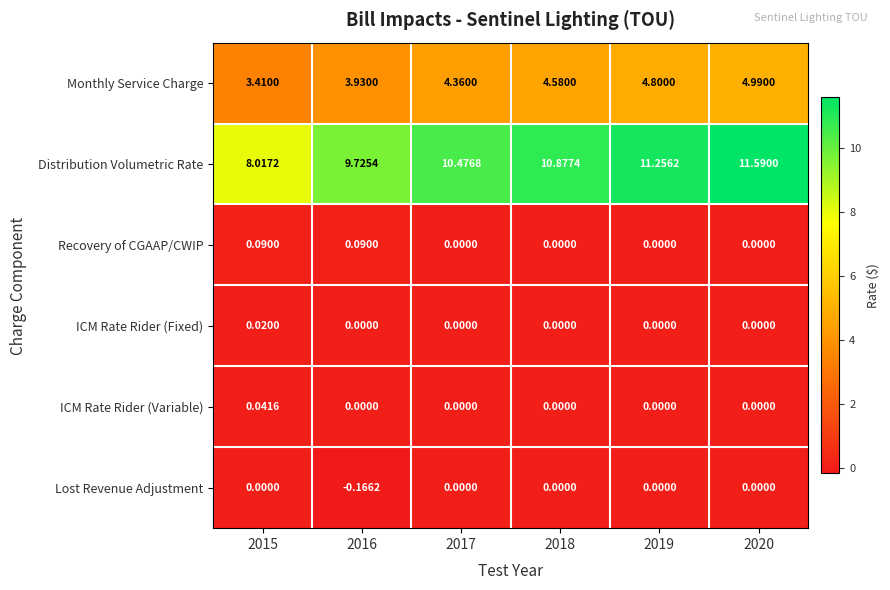

Count the number of data series in this chart.

6